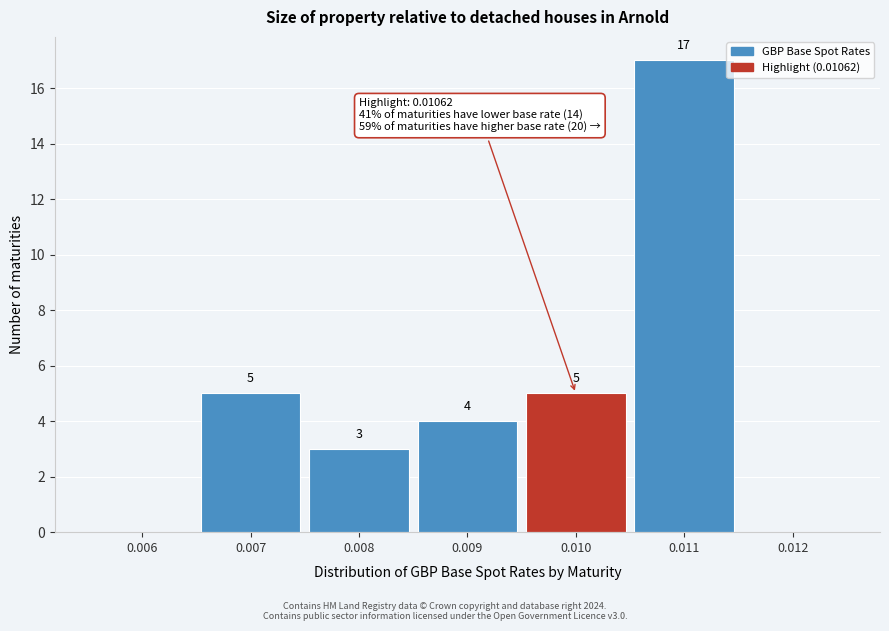

Reading left to right, list all the values displayed in this chart.

0.006=0	0.007=5	0.008=3	0.009=4	0.010=5	0.011=17	0.012=0